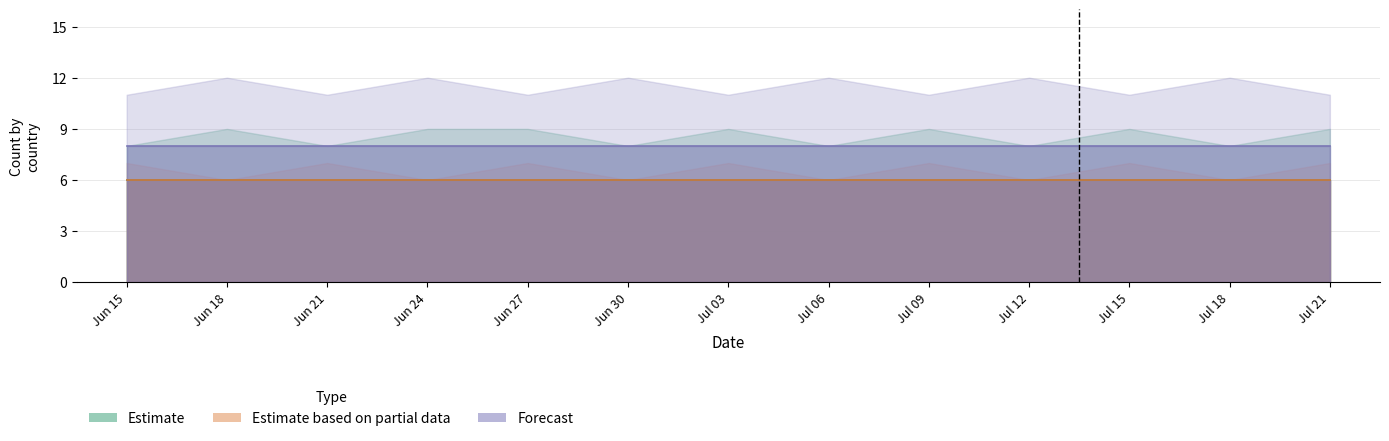

What is the difference between the highest and lowest values at 2?

6